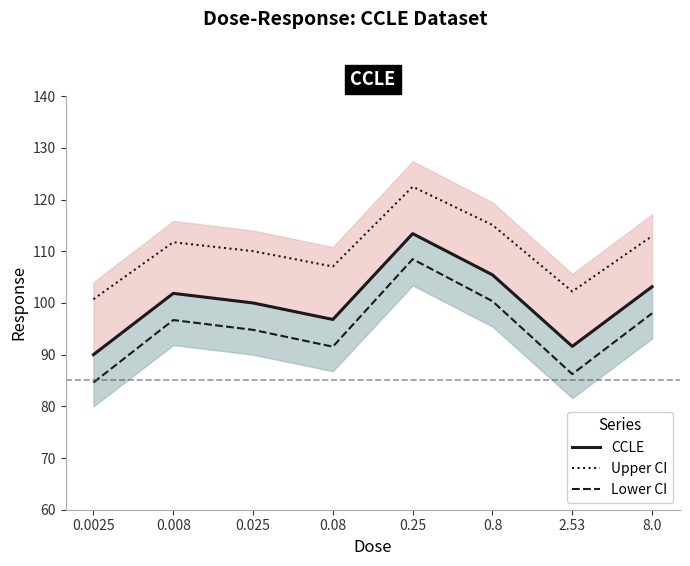

What is the value of the Upper CI point at the 7th from the left?

102.2